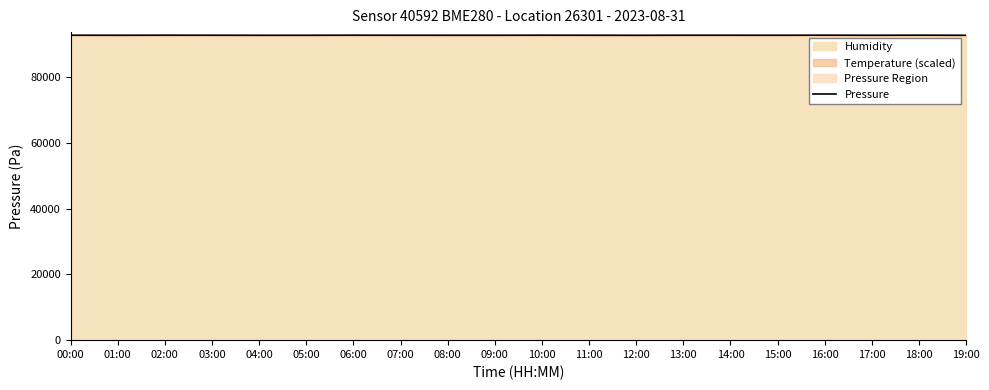

What position from the right is 01:00?

19